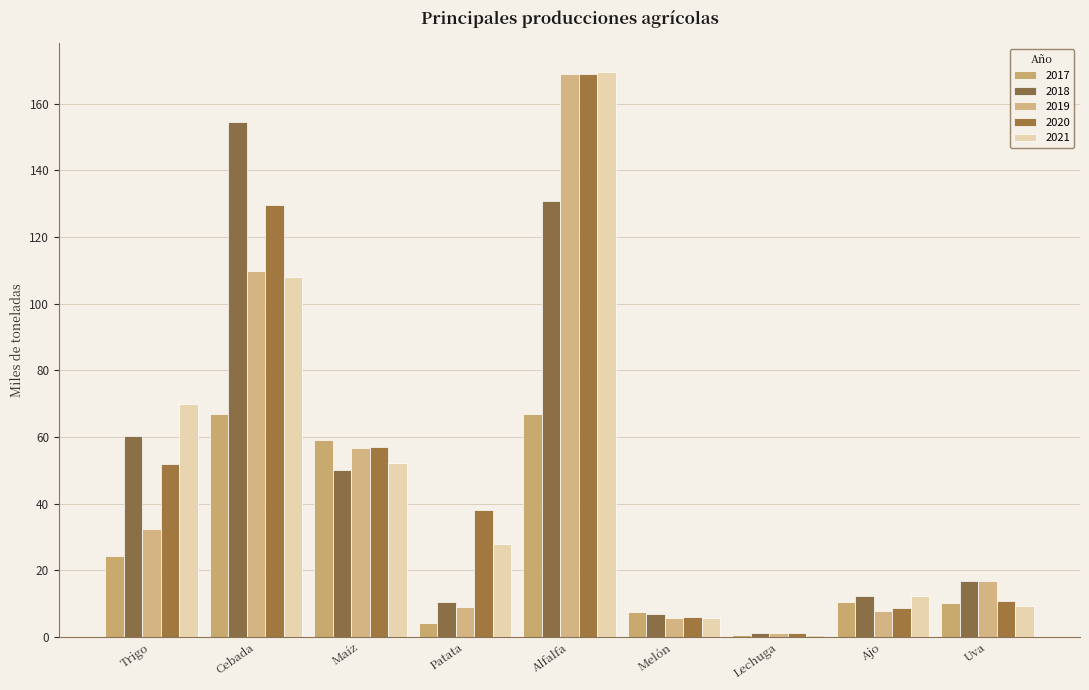

The 2017 series shows 117.1 at Alfalfa. True or false?

False